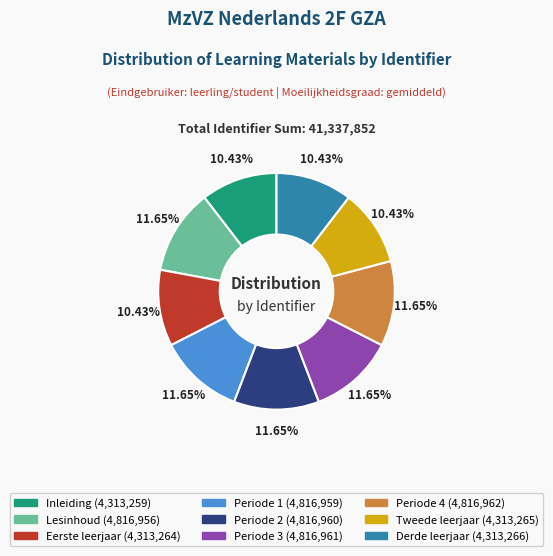

Approximately how many times larger is the value at Periode 4 compared to Lesinhoud?

1.0